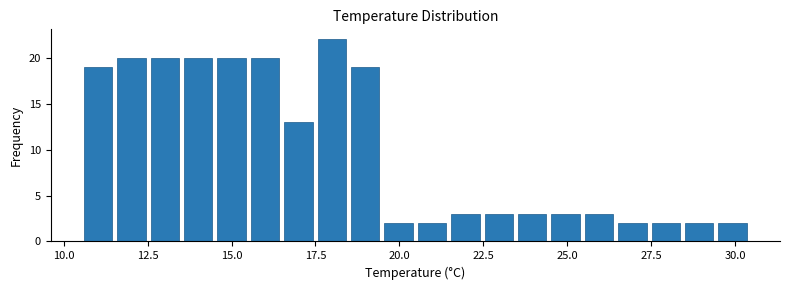

Around what value on the x-axis is the tallest bar? Give the approximate position of its centre, as read against the axis.

18.0